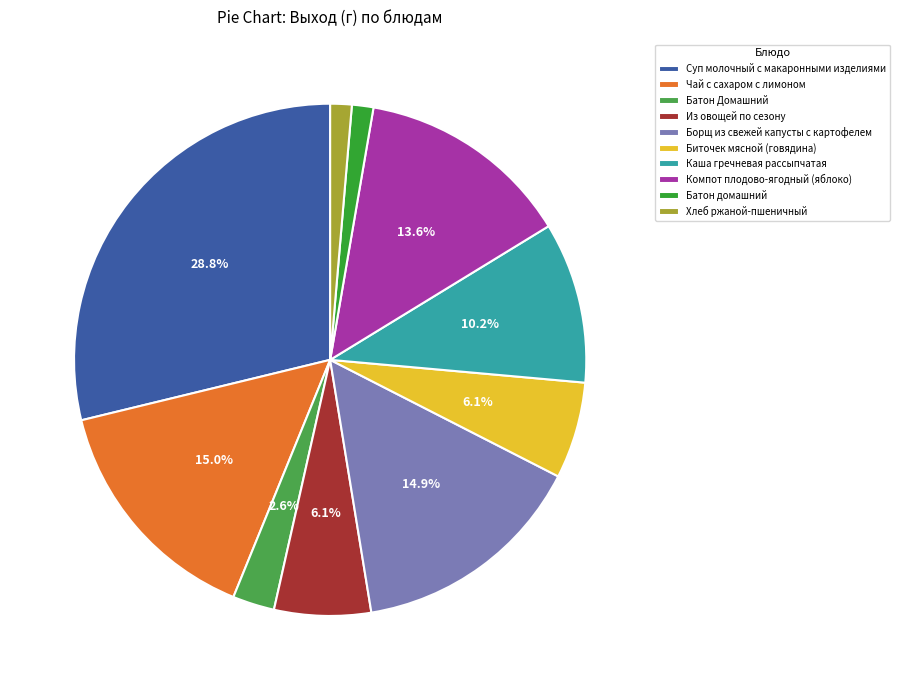

Rank the categories by value from lowest to highest.

Батон домашний, Хлеб ржаной-пшеничный, Батон Домашний, Из овощей по сезону, Биточек мясной (говядина), Каша гречневая рассыпчатая, Компот плодово-ягодный (яблоко), Борщ из свежей капусты с картофелем, Чай с сахаром с лимоном, Суп молочный с макаронными изделиями